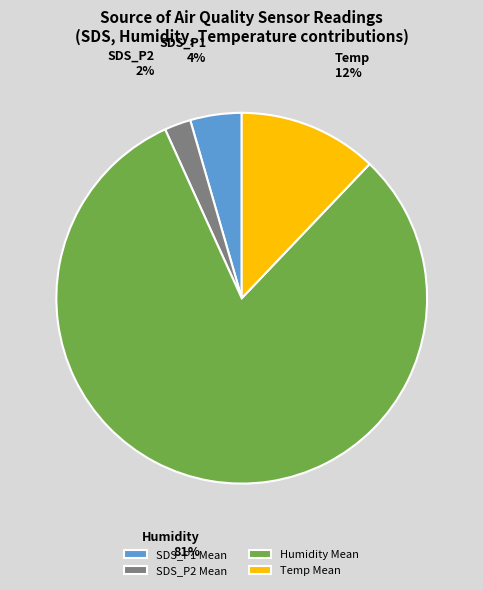

Combined, do Humidity Mean and SDS_P2 Mean account for over 50%?

Yes